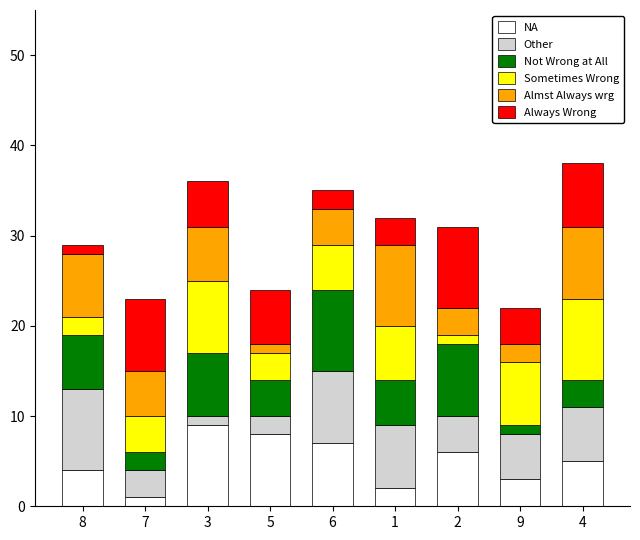

What is the average value of the Other series?

5